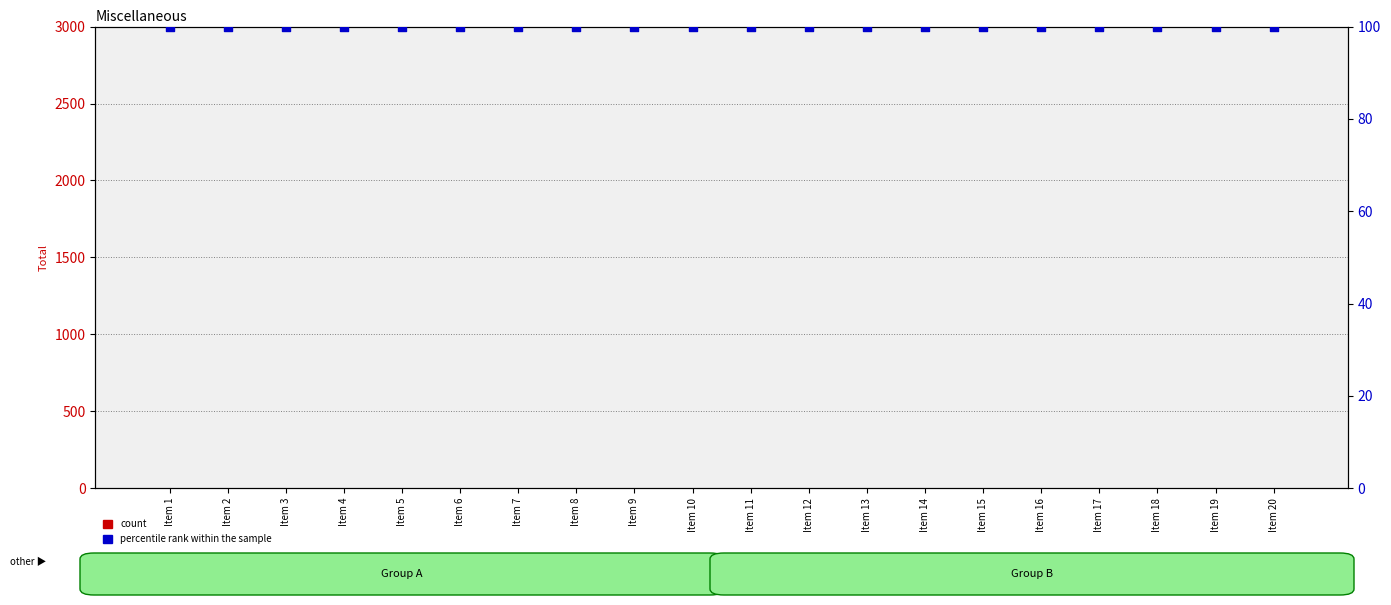

At how many categories does at least one series exceed 14?

20